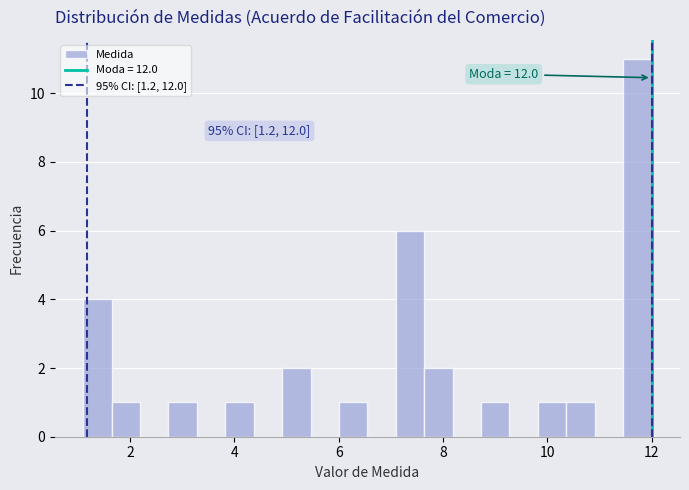

Around what value on the x-axis is the tallest bar? Give the approximate position of its centre, as read against the axis.

11.8